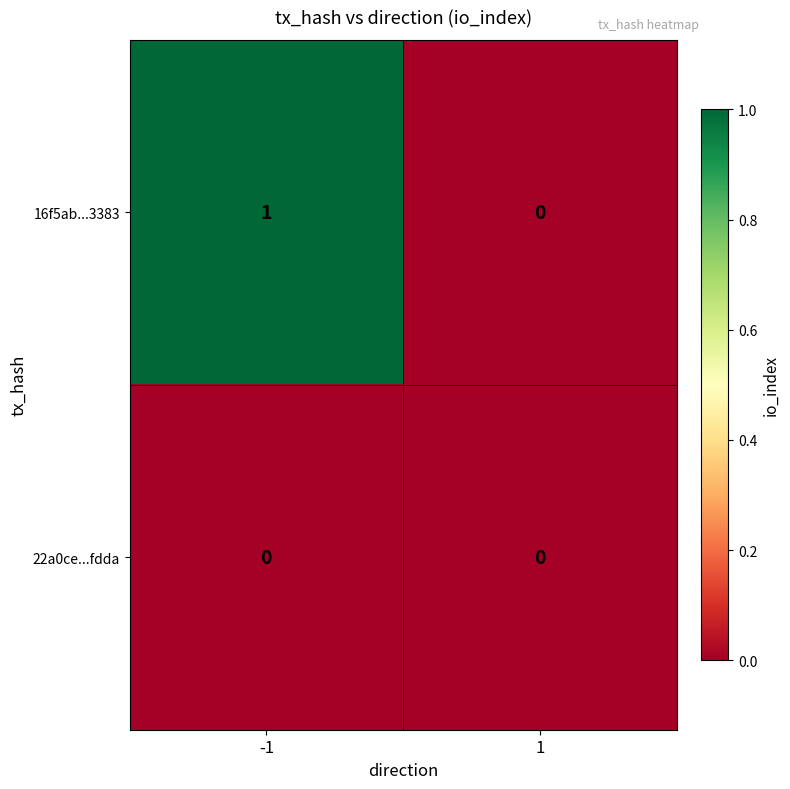

Rank the series at -1 from highest to lowest value.

16f5ab...3383, 22a0ce...fdda